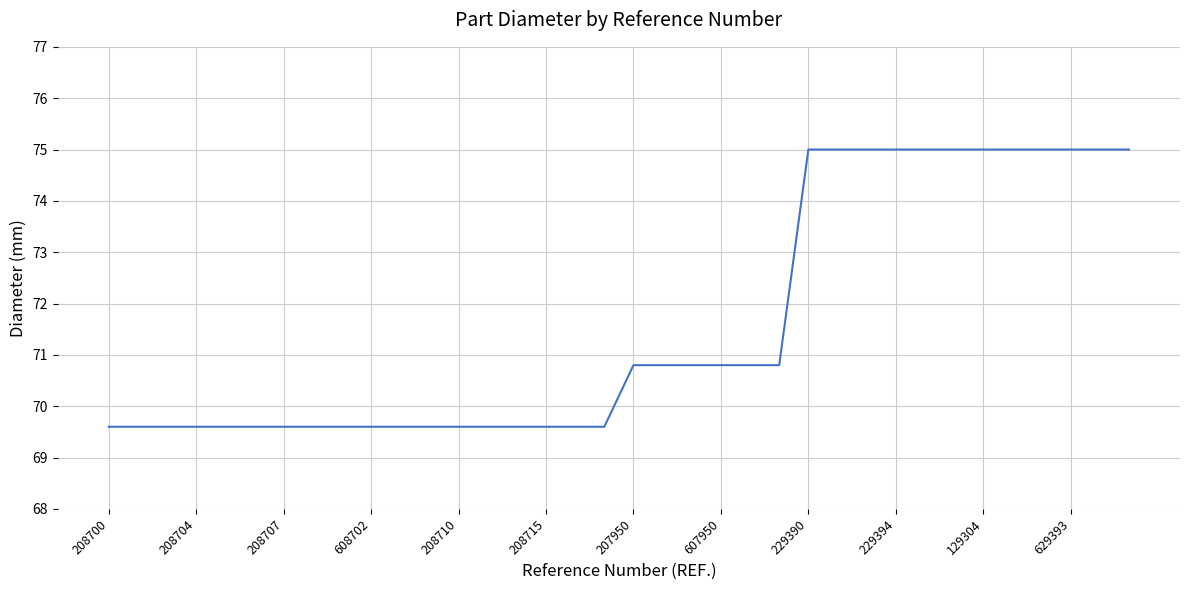

What is the minimum value shown in the chart?

69.6